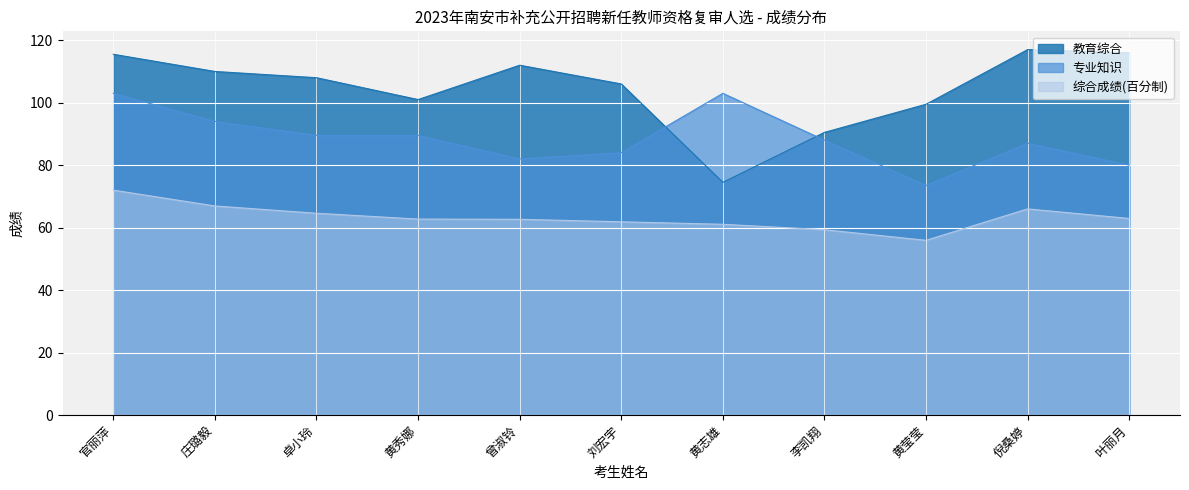

Between 叶丽月 and 庄璐毅, which is larger?

叶丽月